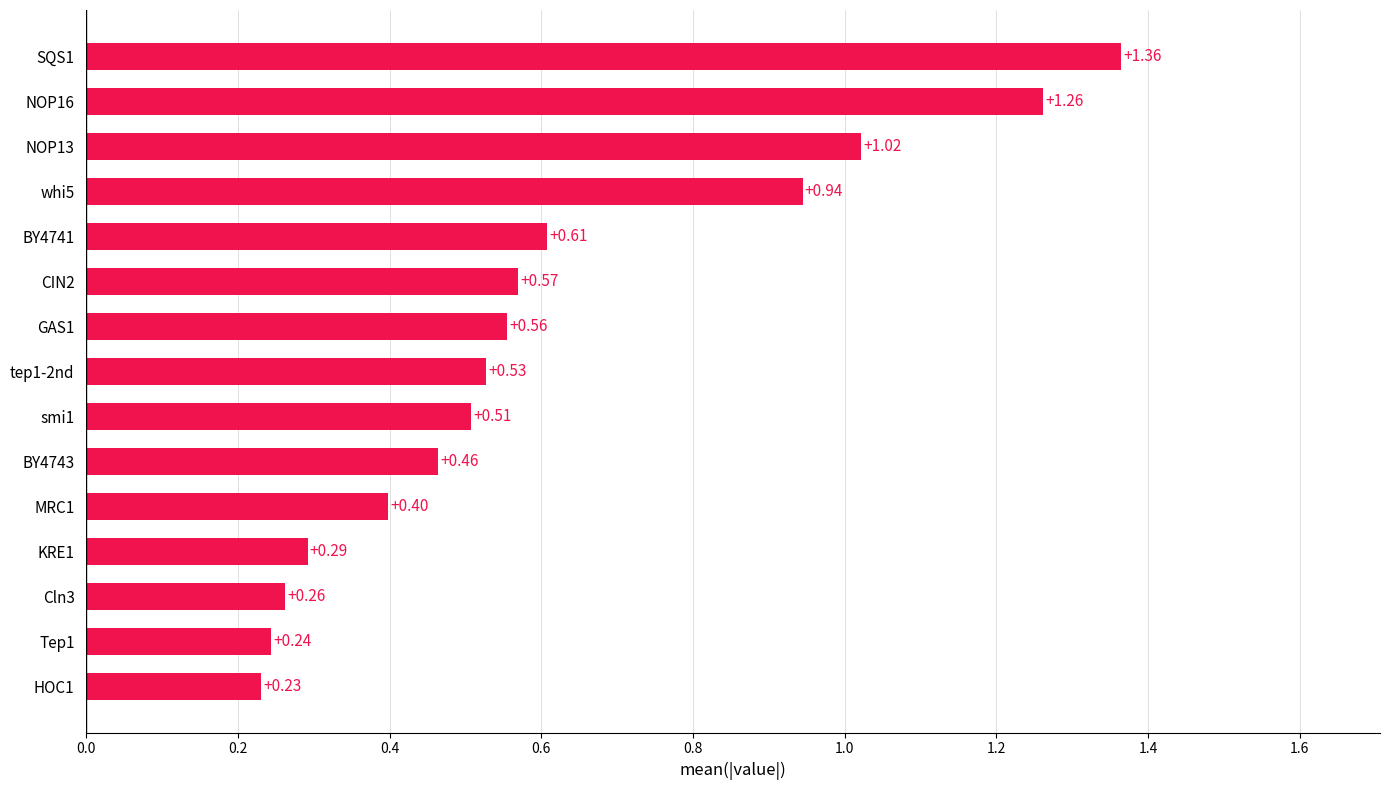

Between tep1-2nd and KRE1, which is larger?

tep1-2nd